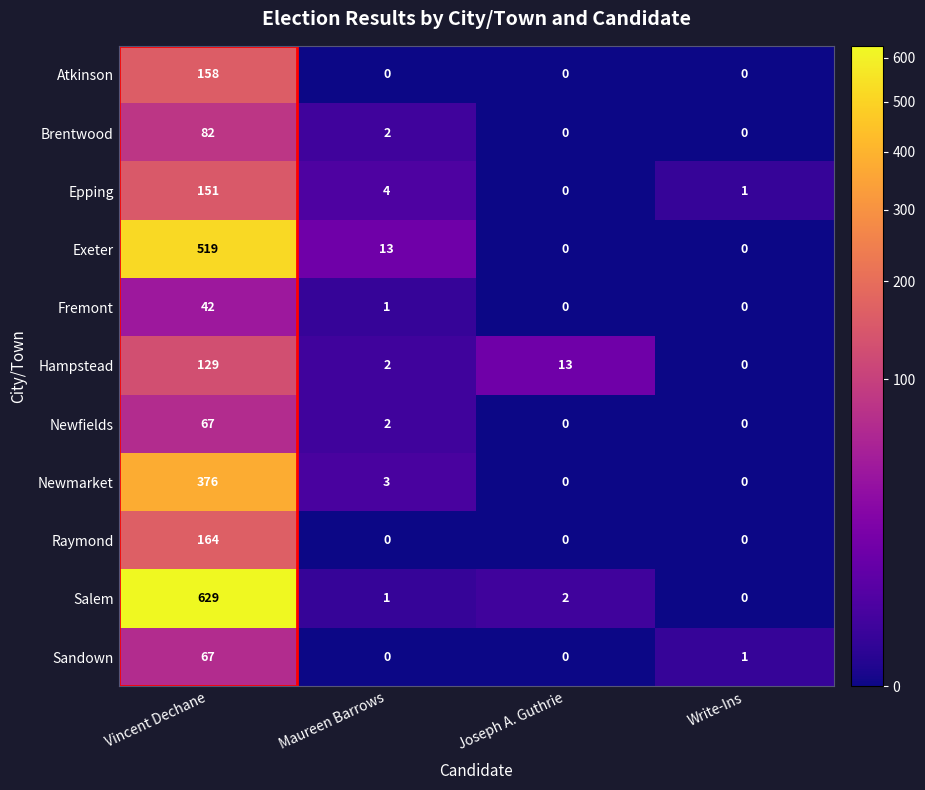

Where does the Newfields series first go above 2?

Vincent Dechane